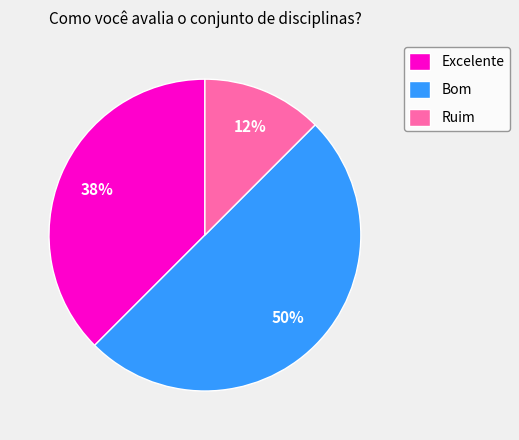

Is it true that Excelente is 48% of the pie?

False